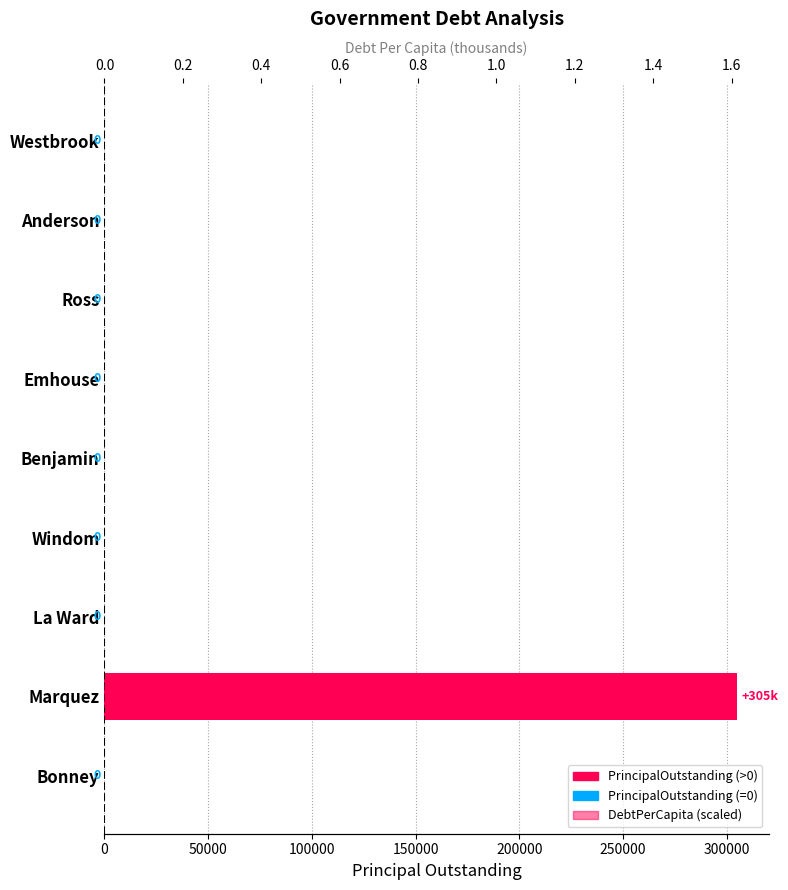

What is the spread (max minus min) of values at Marquez?

304998.4